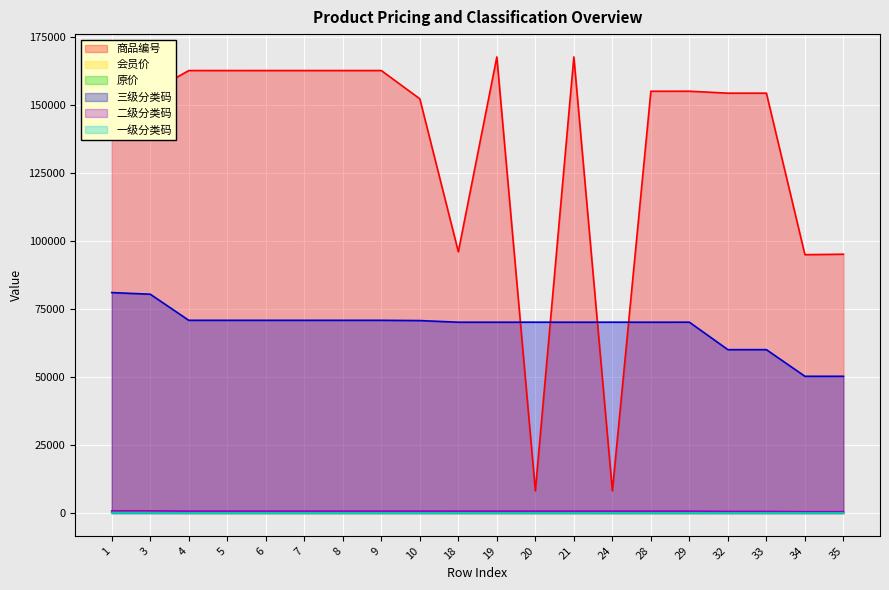

What is the sum of all 原价 values?

891.6